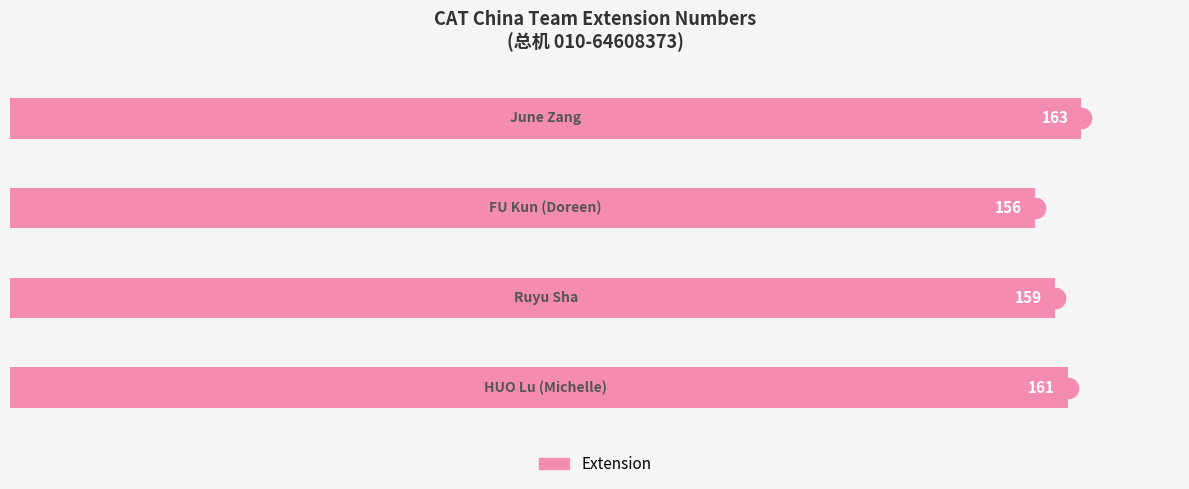

What is the smallest value displayed?

156